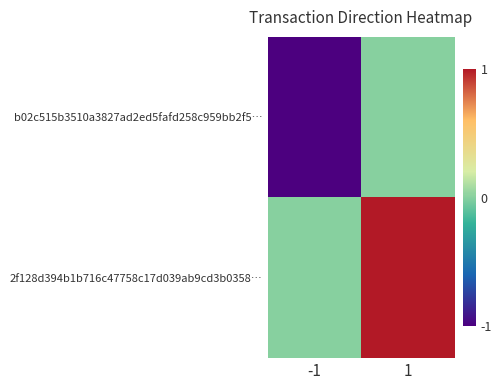

Which has a higher value, 1 or -1?

1